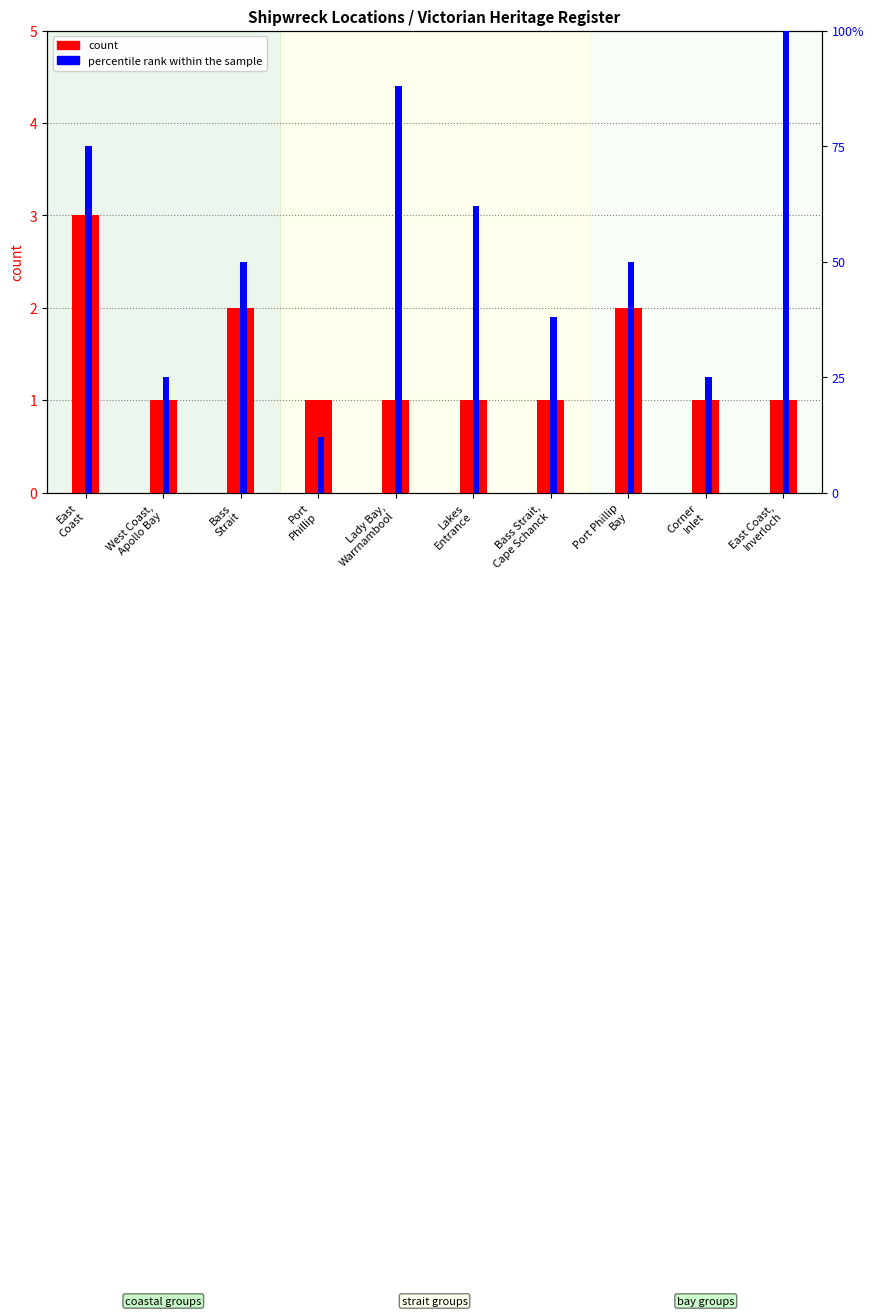

Rank the series by their maximum value, from highest to lowest.

percentile rank within the sample, count